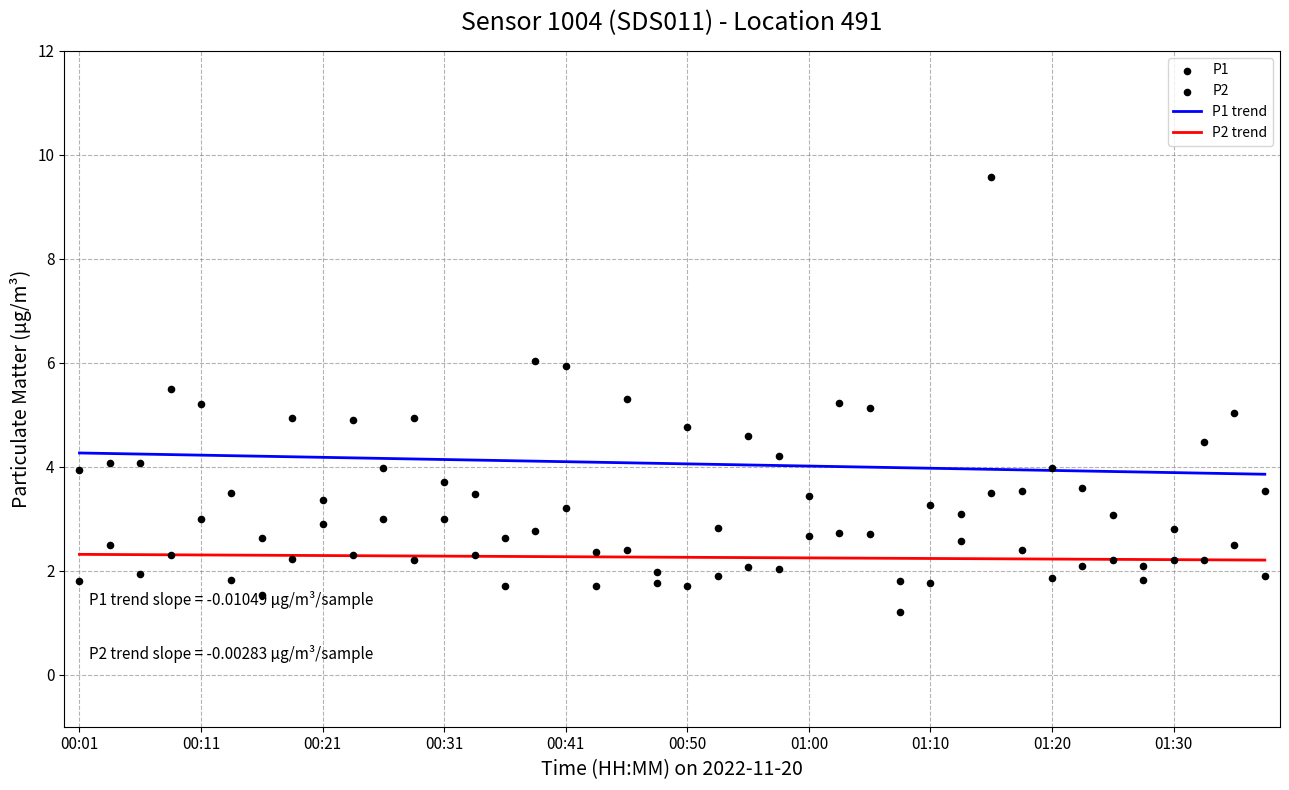

Which series has the largest Y range (max minus min)?

P1